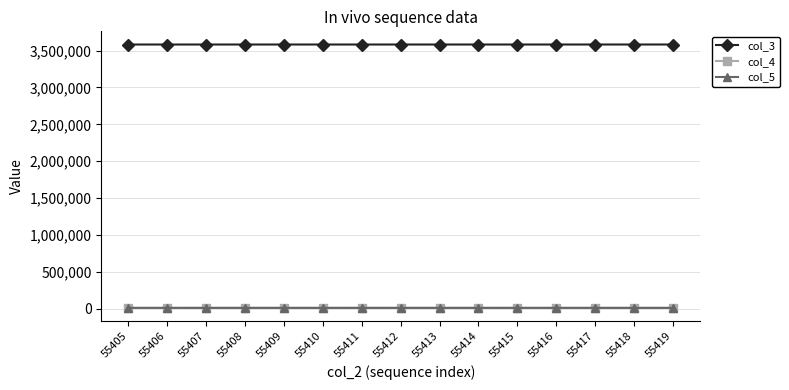

True or false: col_4 and col_3 intersect in this chart.

False